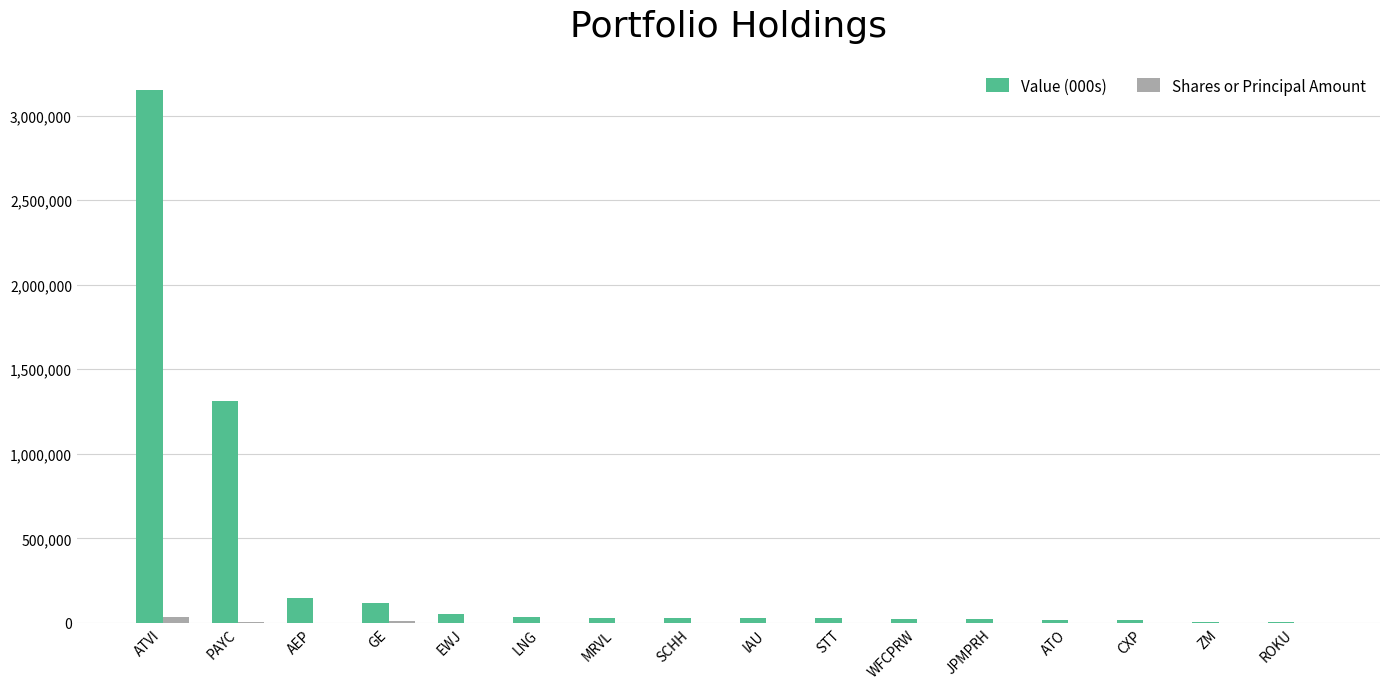

Which series has the largest total across all categories?

Value (000s)